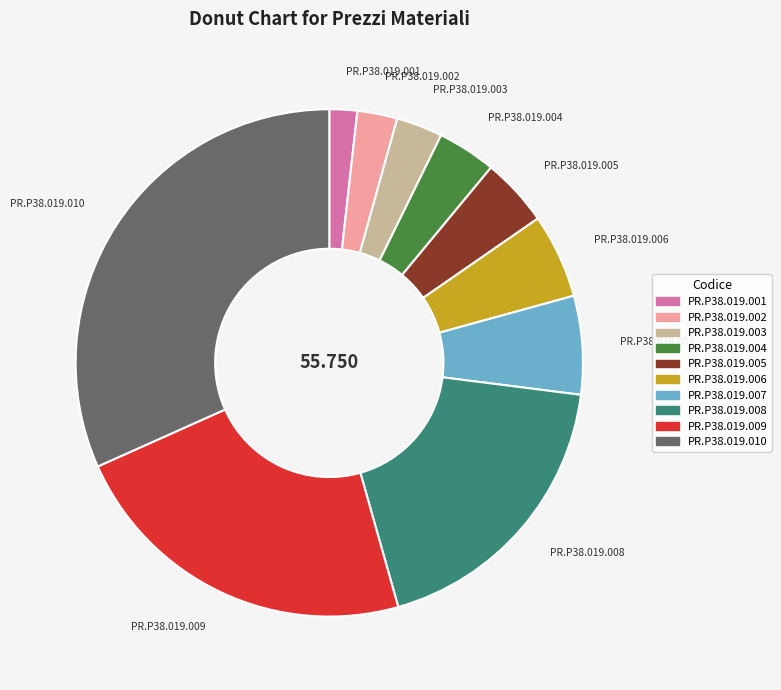

Which category has the biggest portion of the pie?

PR.P38.019.010